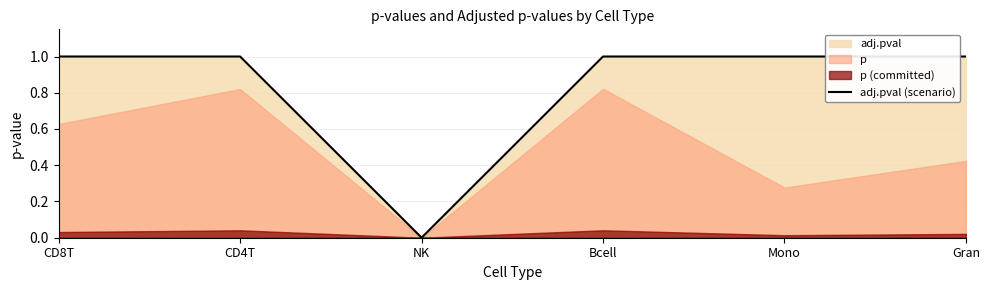

What is the label of the 1st point from the right?

Gran